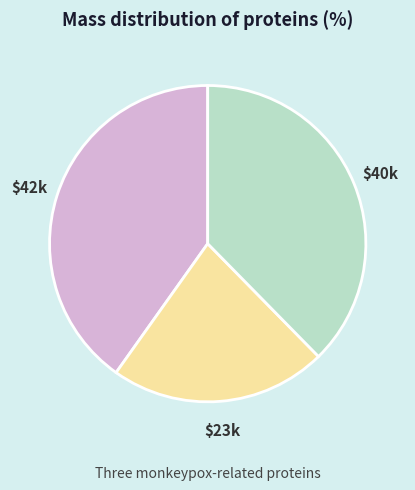

How many segments does this pie chart have?

3